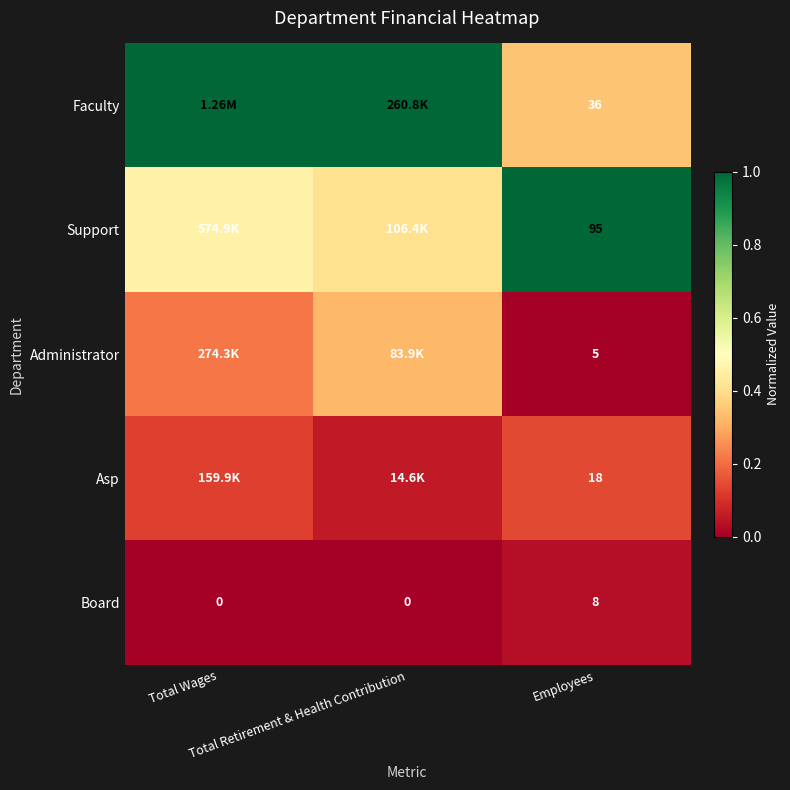

At which label is Board closest to 0?

Total Wages